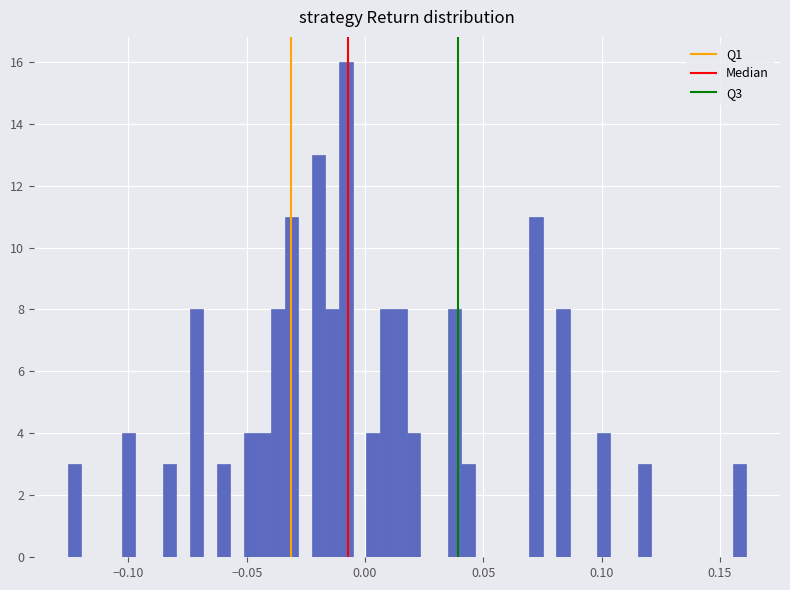

Around what value on the x-axis is the tallest bar? Give the approximate position of its centre, as read against the axis.

-0.010